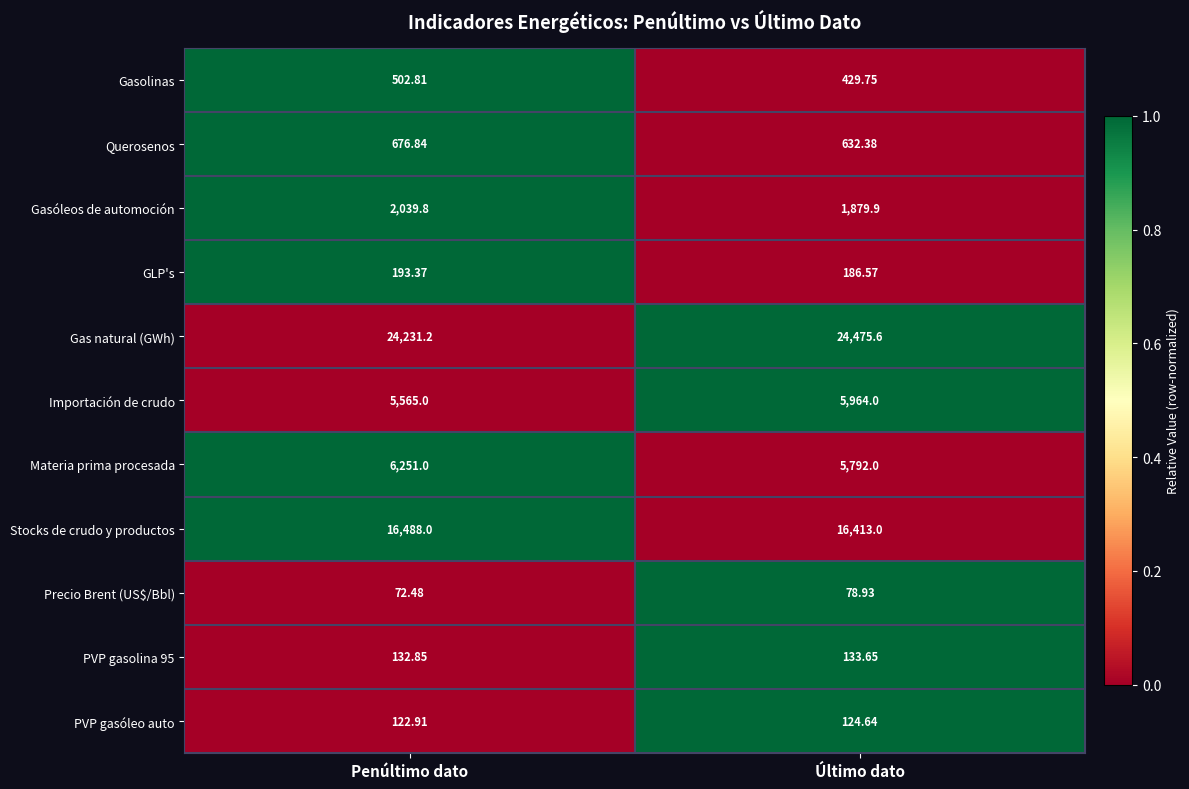

Where does the PVP gasóleo auto series first go above 124?

Último dato